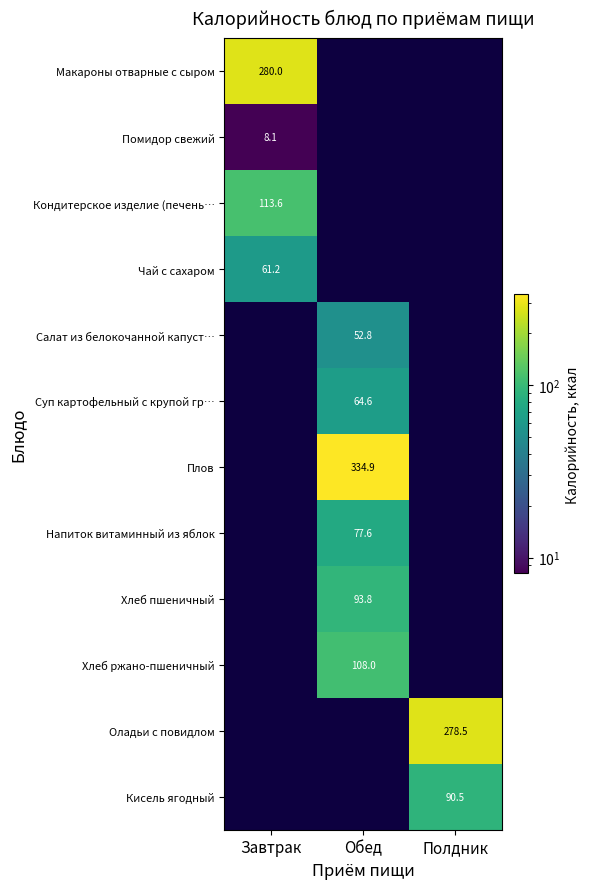

What is the maximum value shown in the chart?

334.9